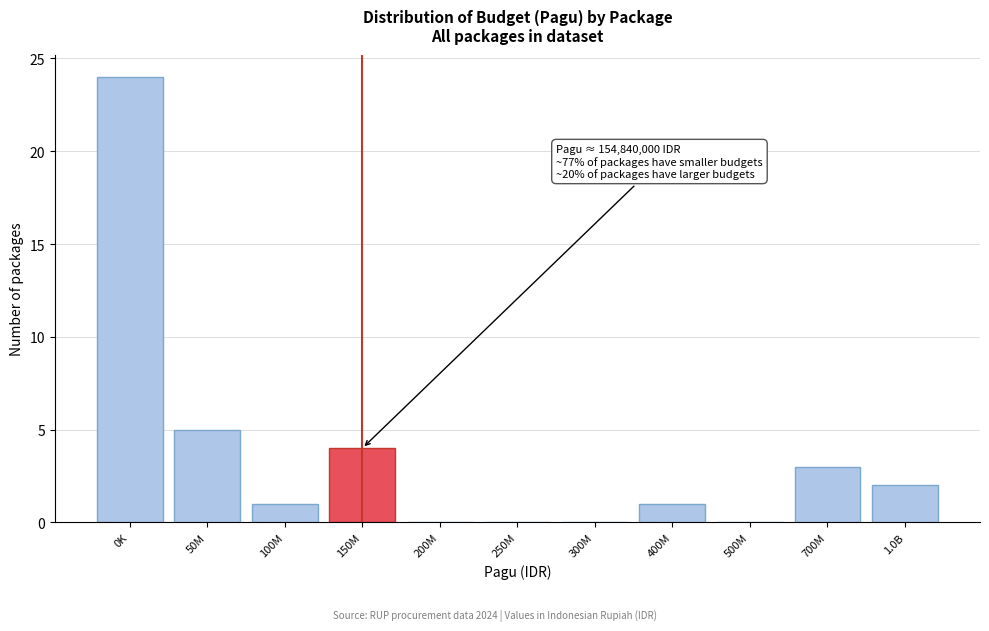

Reading left to right, what are all the values shown in this chart?

0K=24	50M=5	100M=1	150M=4	200M=0	250M=0	300M=0	400M=1	500M=0	700M=3	1.0B=2